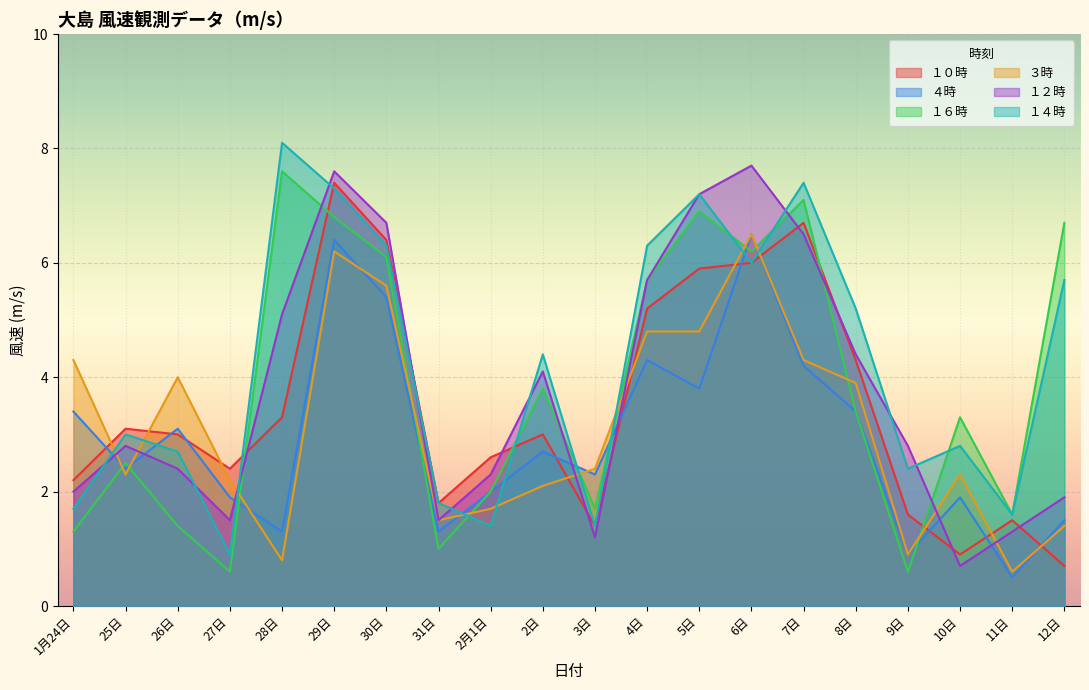

True or false: ４時 and １２時 cross at least once.

True